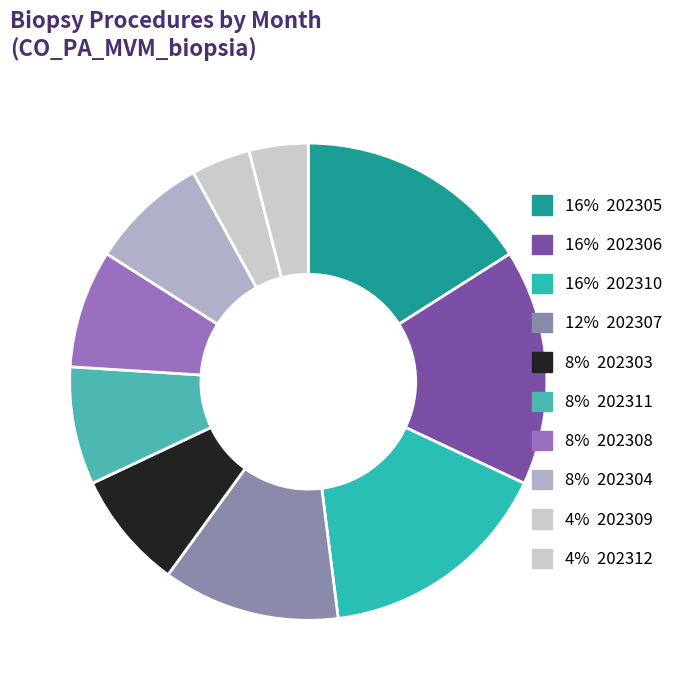

Count the number of slices in the pie.

10